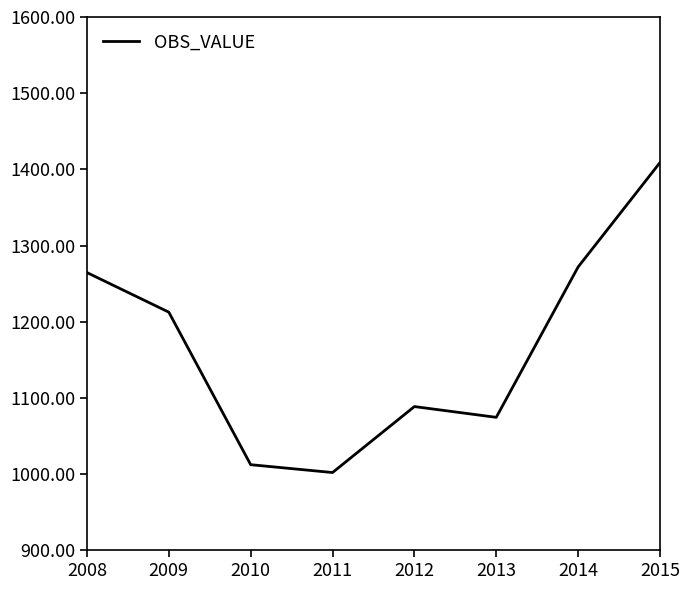

At which category does the data reach its first local peak?

2012